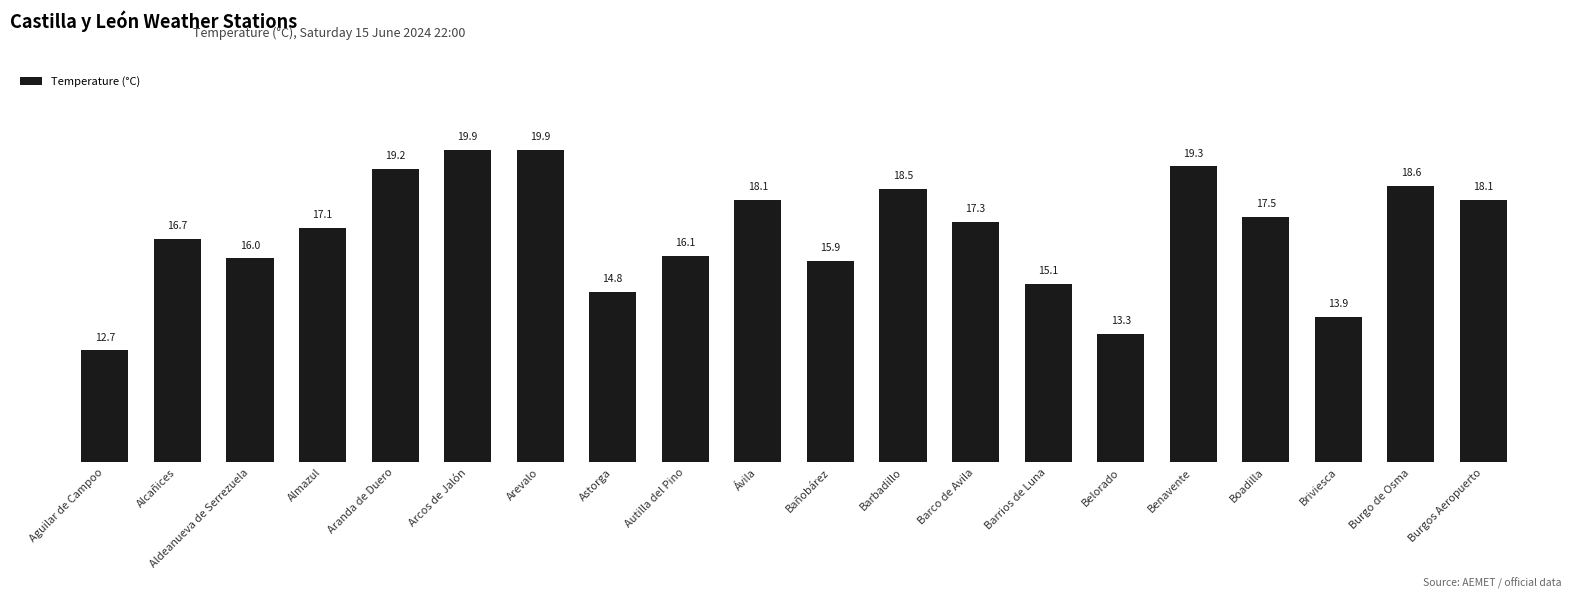

What is the maximum value shown in the chart?

19.9